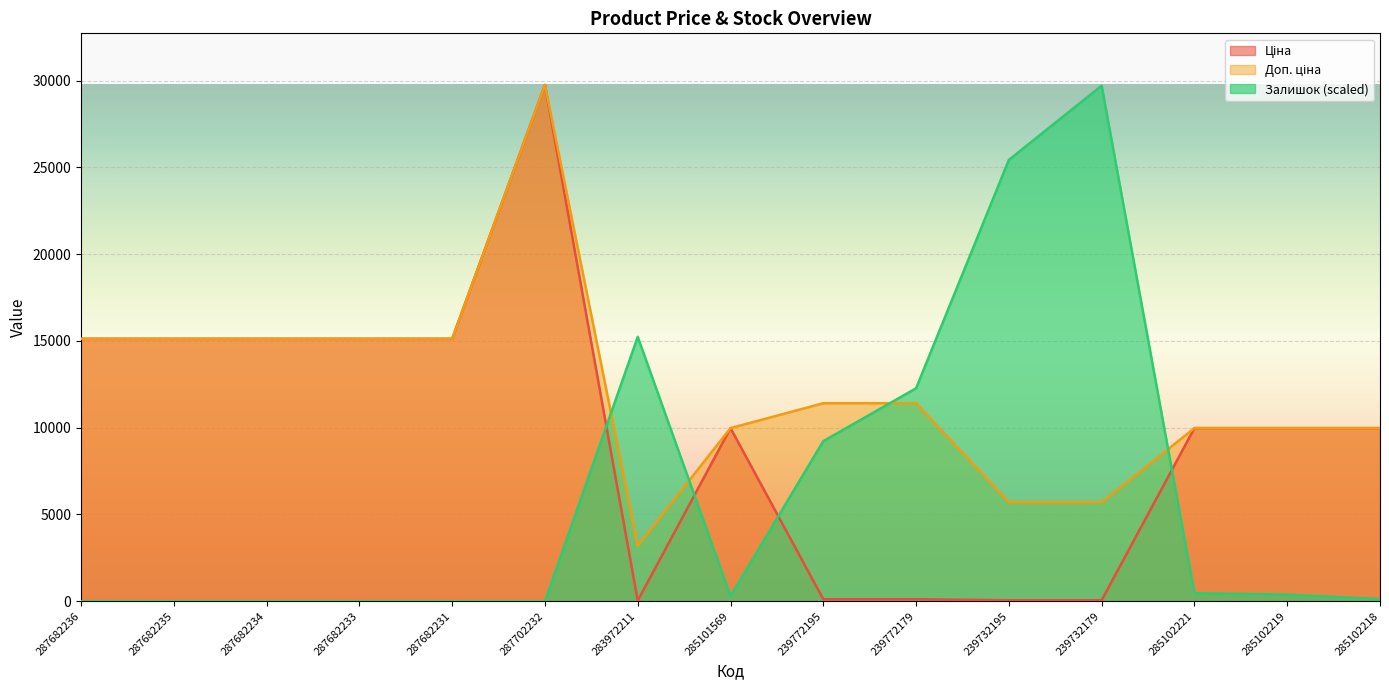

Which has a higher value, 287682234 or 285102219?

287682234